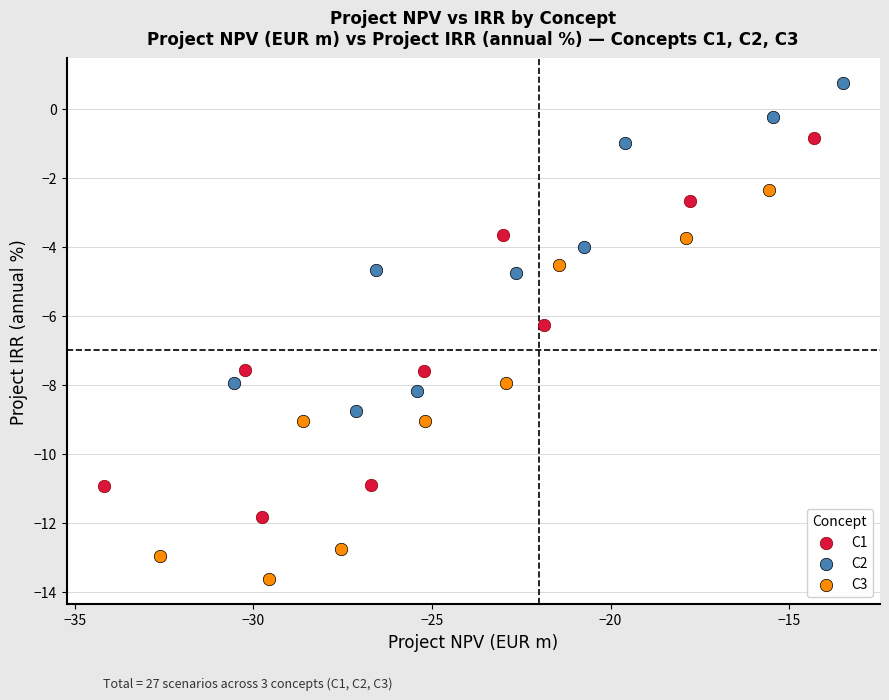

Which series contains the highest Y value?

C2